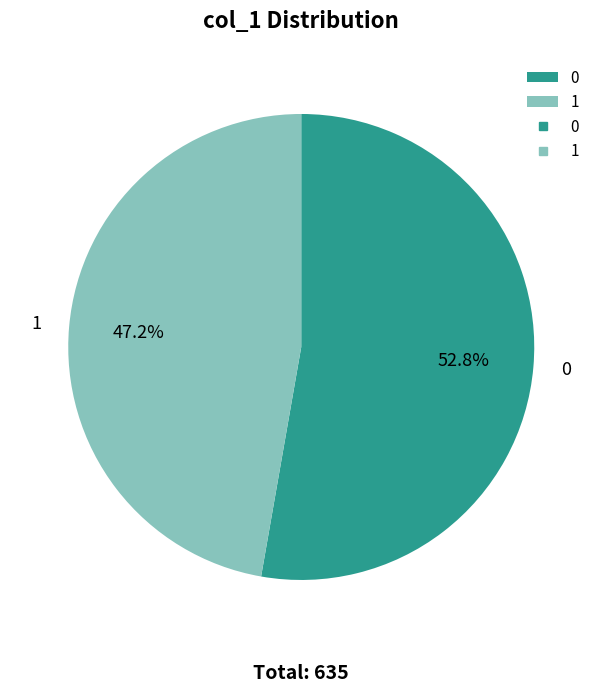

What is the smallest slice in the pie chart?

1